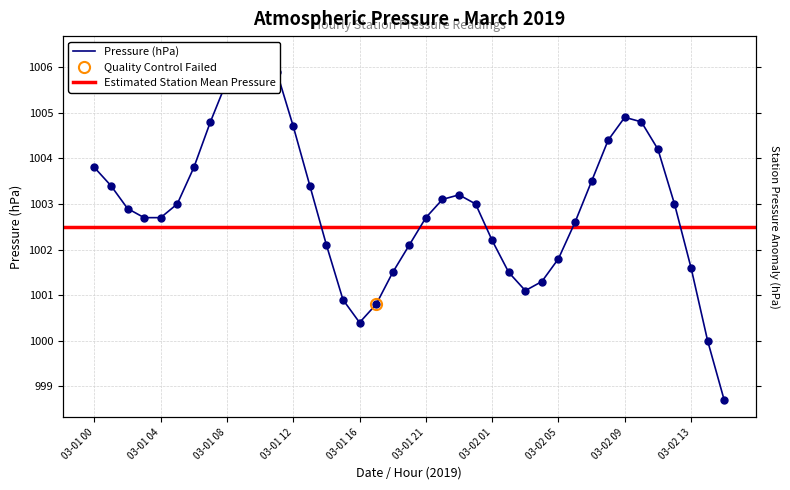

Read the value at 03-01 02.

1002.9